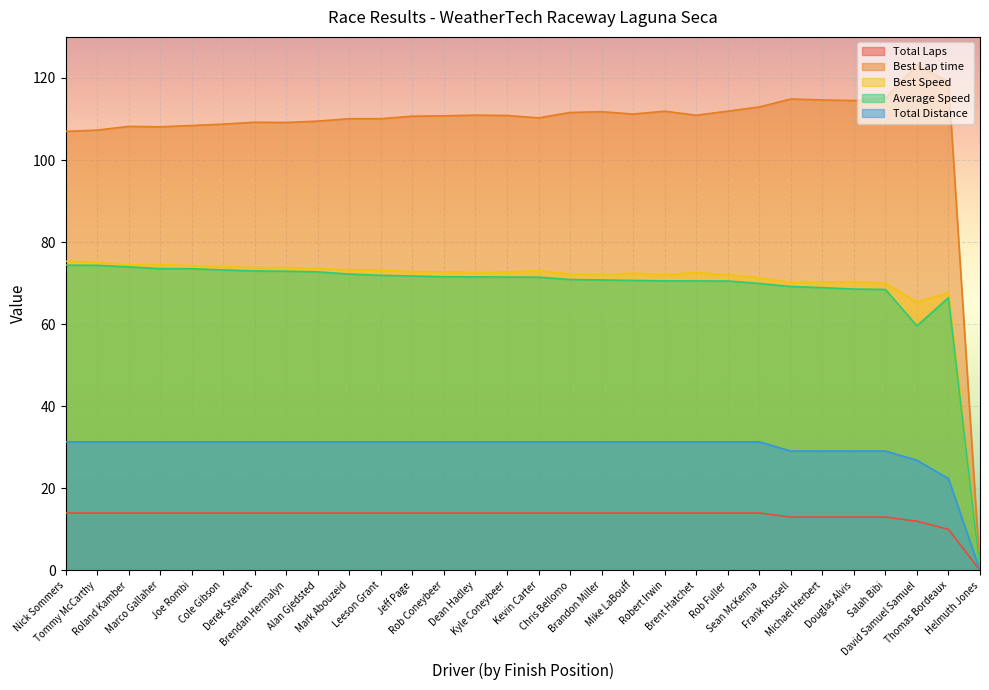

True or false: Total Distance and Total Laps intersect in this chart.

False